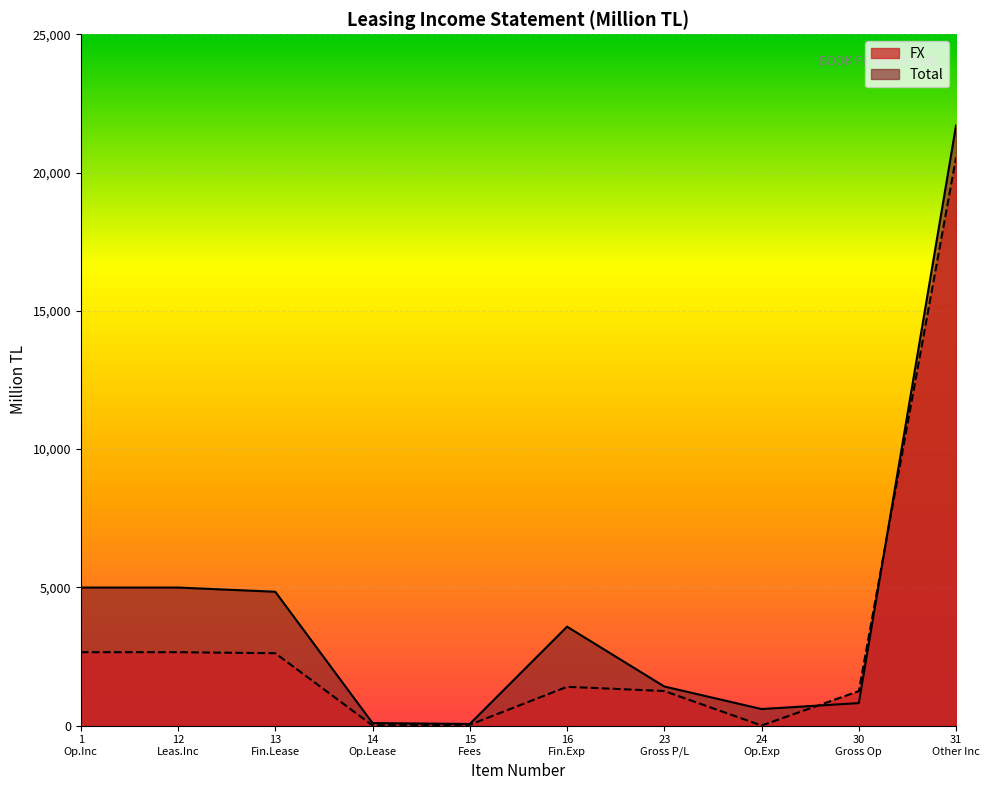

List the series in order of their overall mean, highest first.

Total, FX